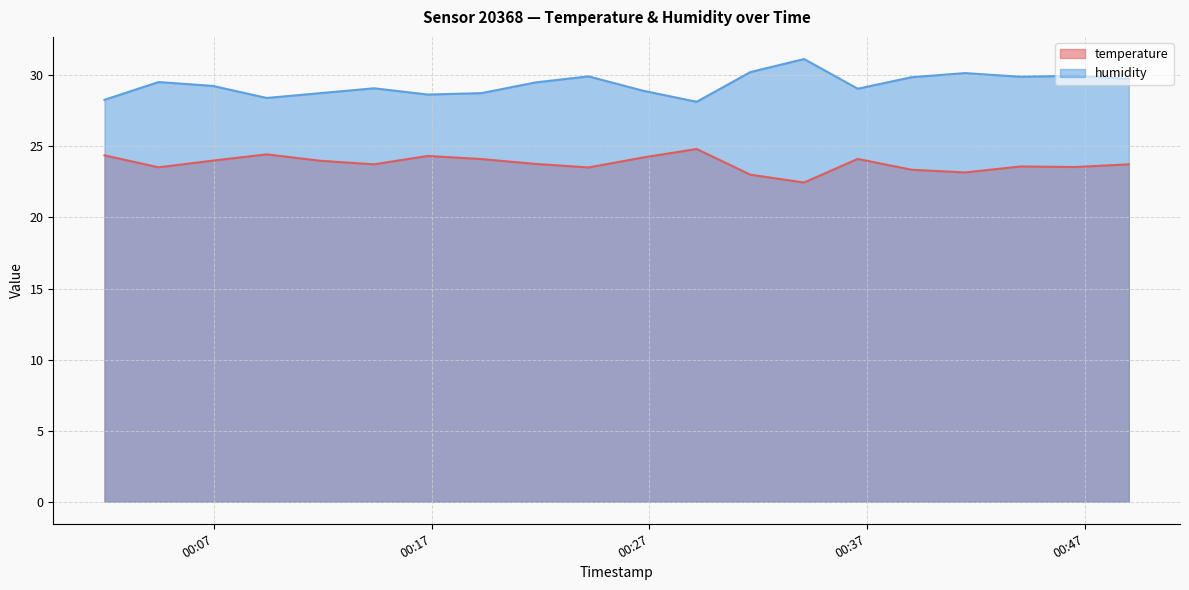

What is the total value across all series at 2023-04-22T00:44:03?

53.5